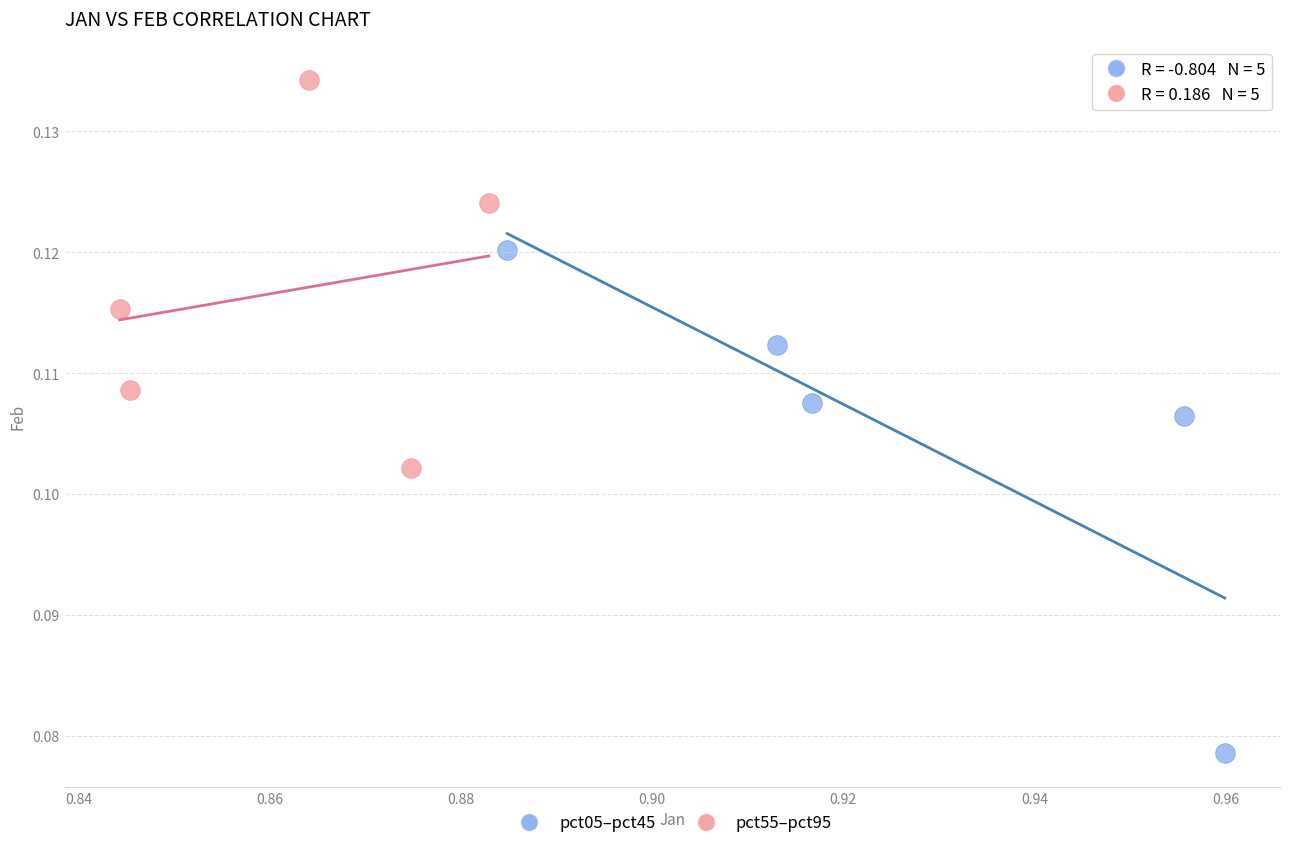

Which series has the largest Y range (max minus min)?

pct05–pct45